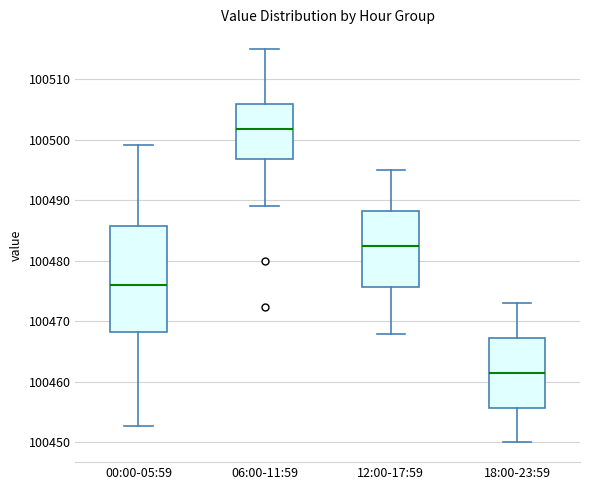

Reading left to right, transcribe this box plot: for each box, give where its median line is, the range the box spans, and where its two whiskers end, as read against the y-axis. The values are not printed on the chart, so give them approximately, as read against the axis.

00:00-05:59: median 100476, box 100468 to 100486, whiskers 100453 to 100499
06:00-11:59: median 100502, box 100497 to 100506, whiskers 100489 to 100515
12:00-17:59: median 100483, box 100476 to 100488, whiskers 100468 to 100495
18:00-23:59: median 100462, box 100456 to 100467, whiskers 100450 to 100473